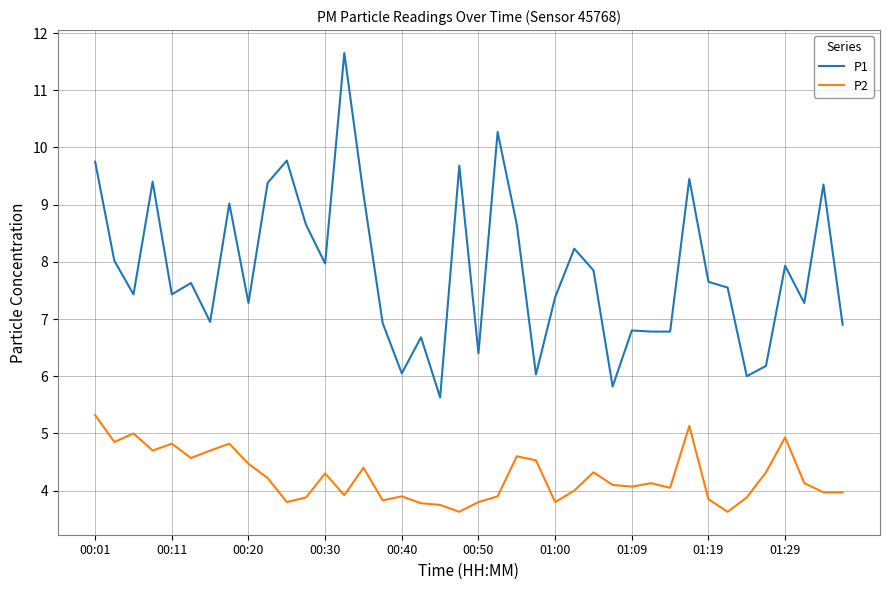

Which series has the largest range (max minus min)?

P1